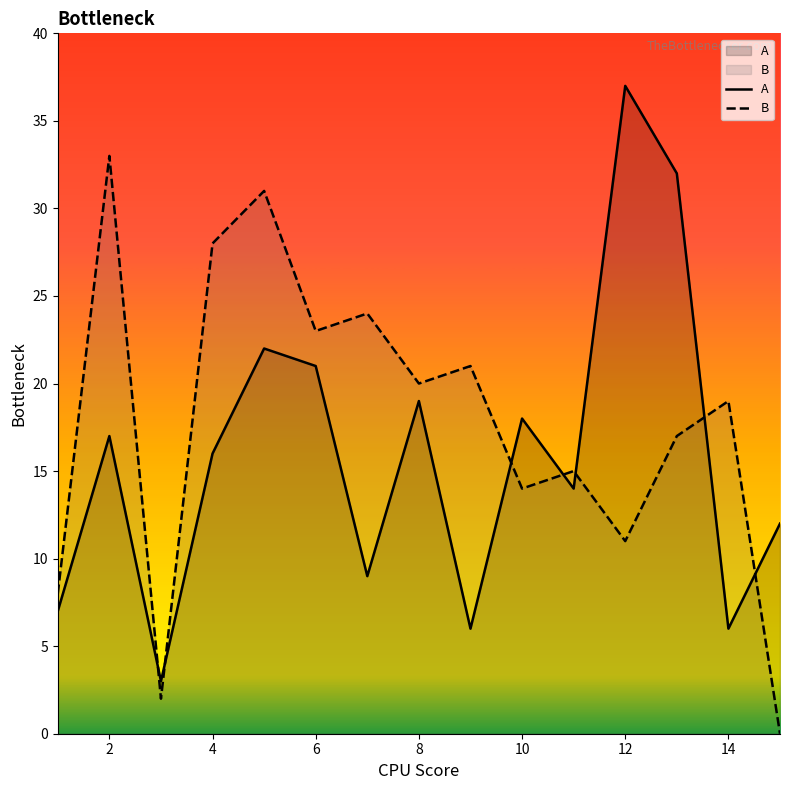

Which series changed the most between 8 and 16?

A